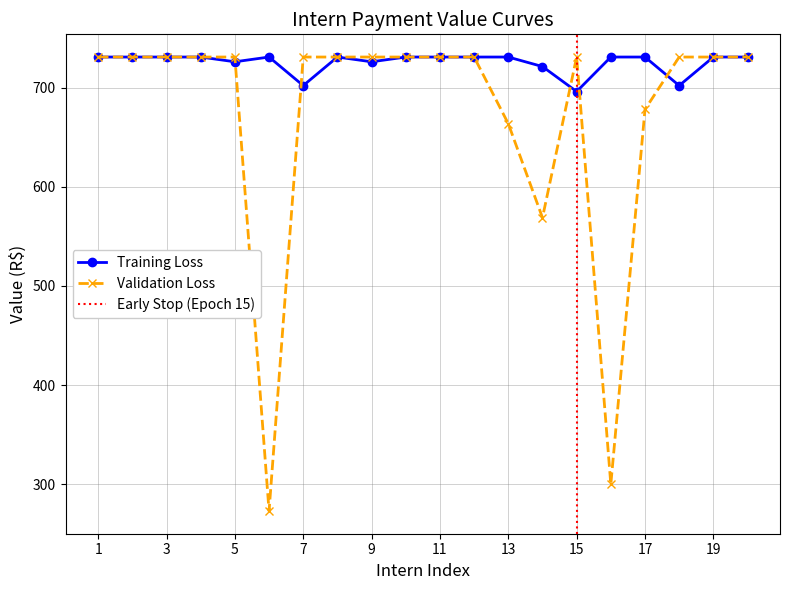

Count the number of data series in this chart.

2